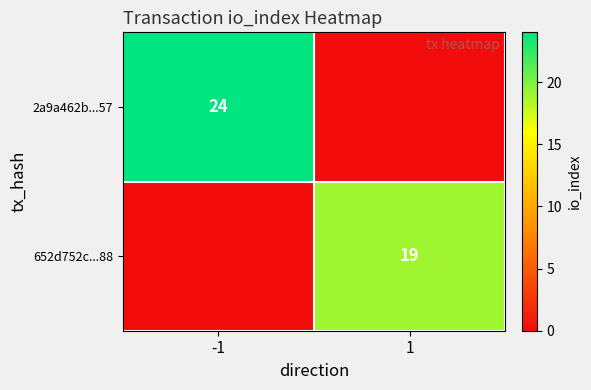

The value of 2a9a462b...57 at -1 is 34. True or false?

False